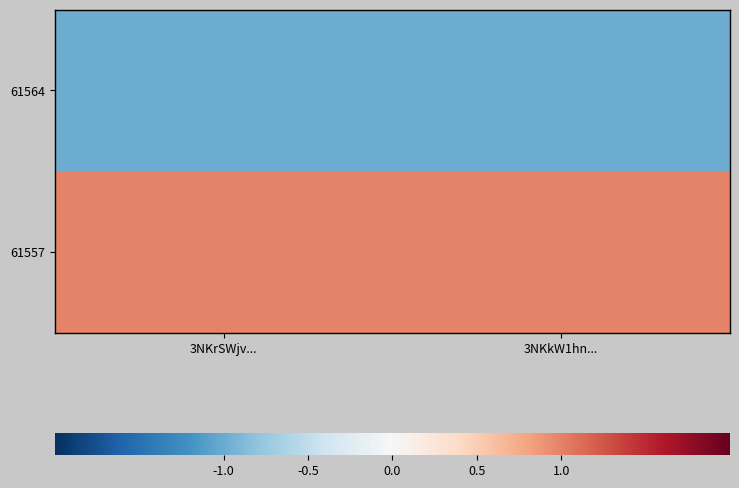

List the series in order of their peak value, highest first.

61557, 61564